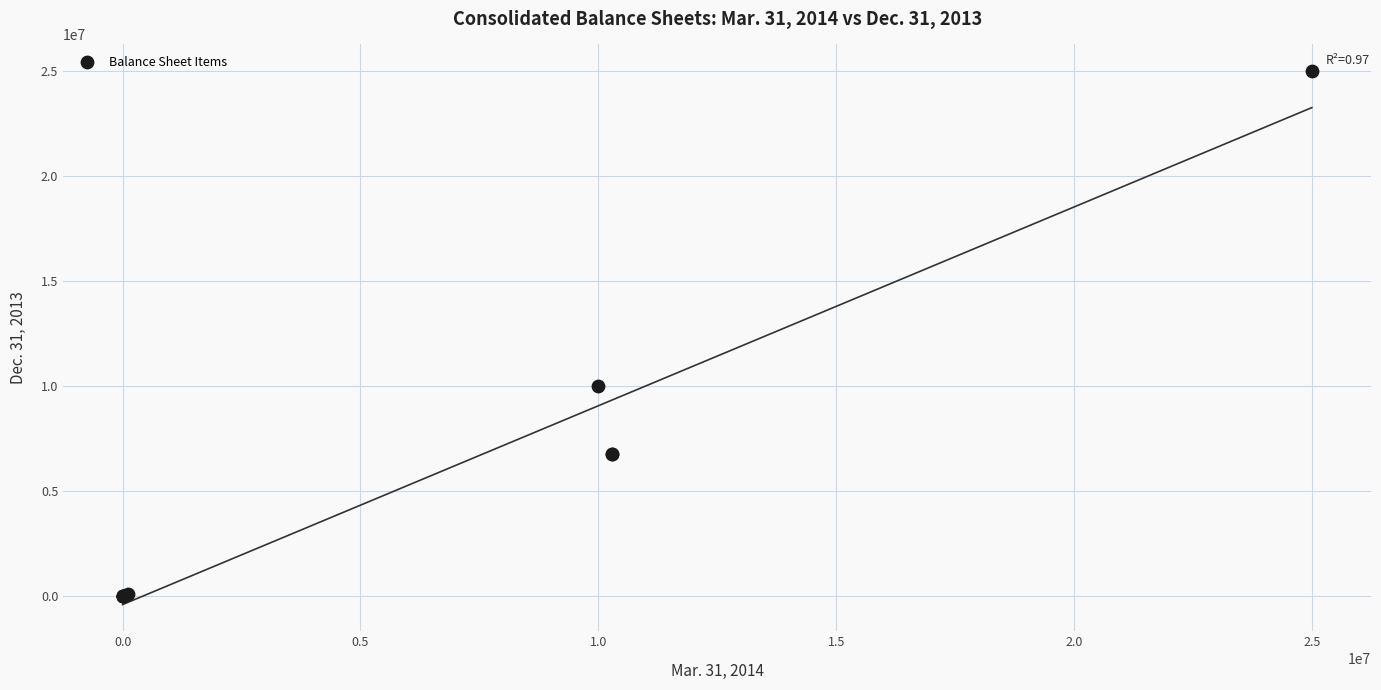

What Y value in the scatter plot is closest to 12500000?

10000000.0